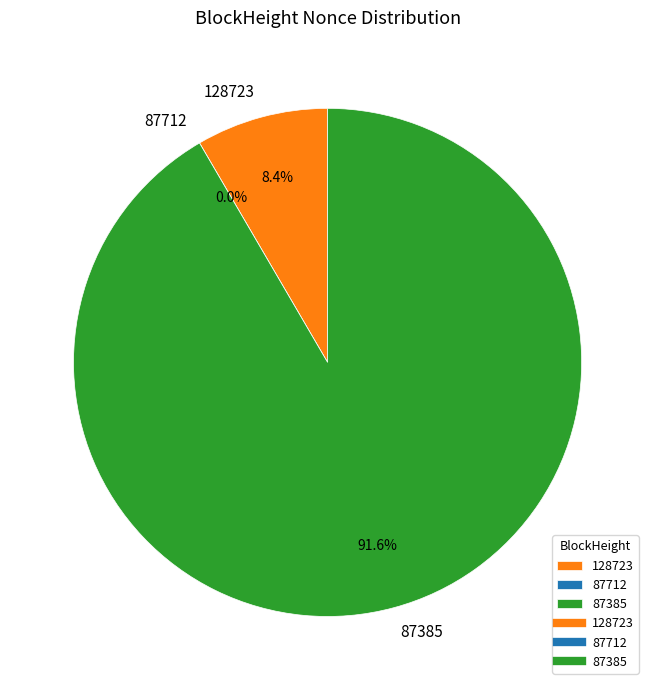

To the nearest percent, what is the average slice percentage?

33%